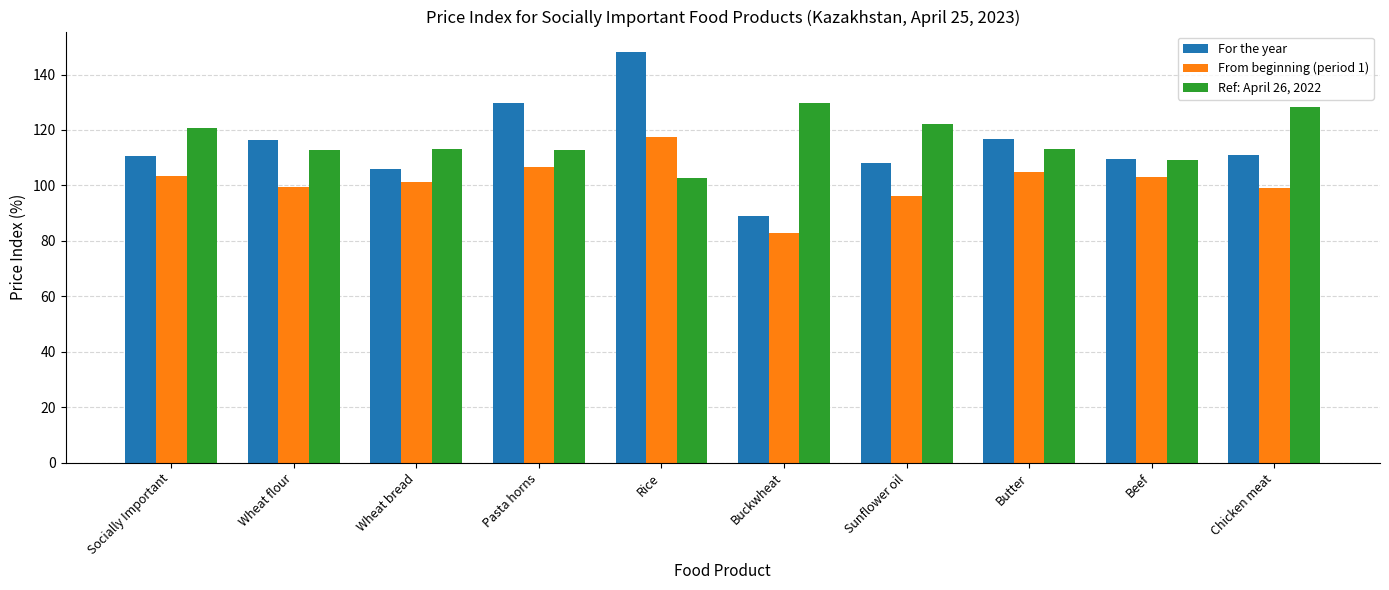

What is the difference between the highest and lowest values at Pasta horns?

23.2